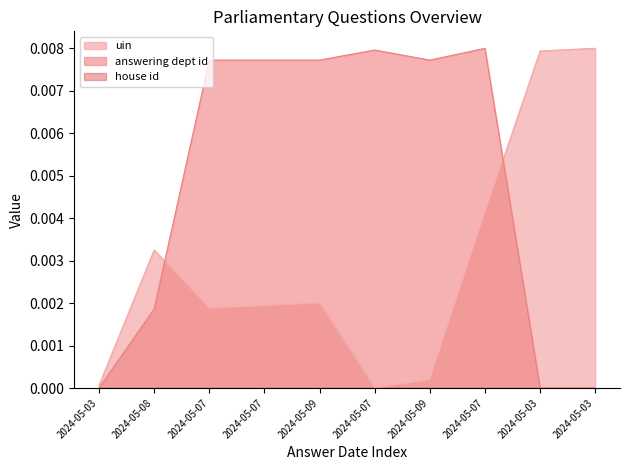

Where is answering dept id nearest to the value 0?

2024-05-03